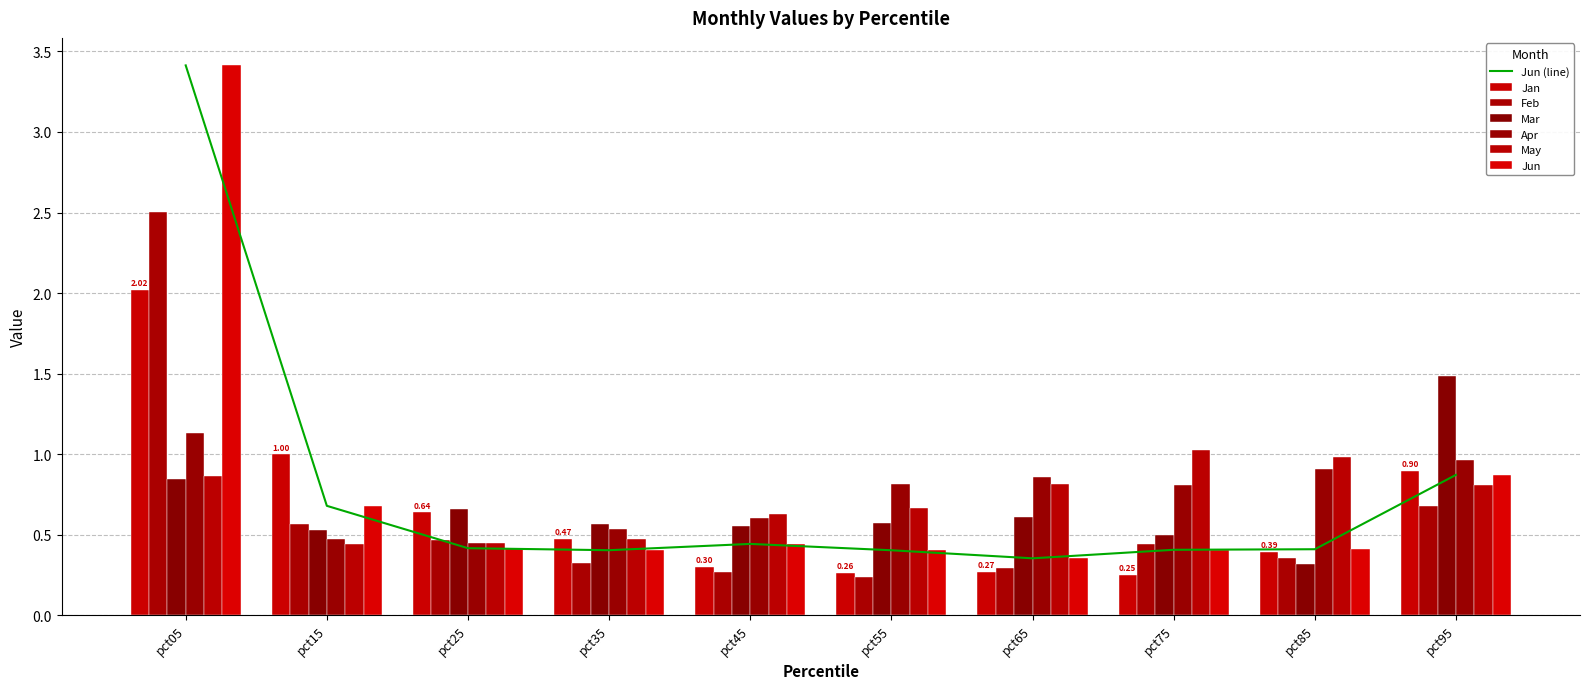

At which label is Mar closest to 0?

pct85